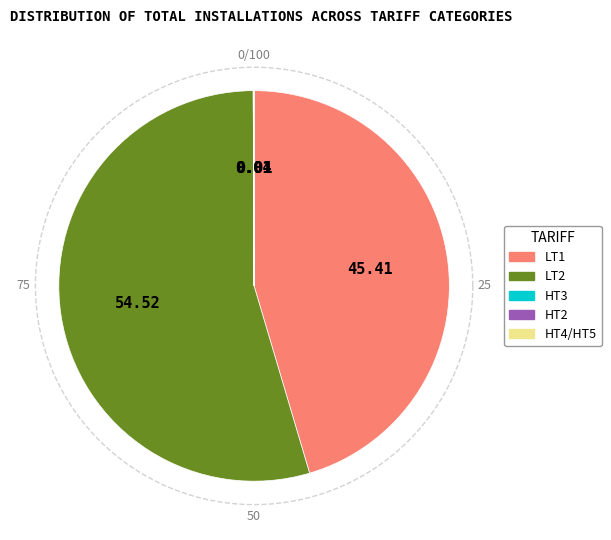

What is the smallest slice in the pie chart?

HT3